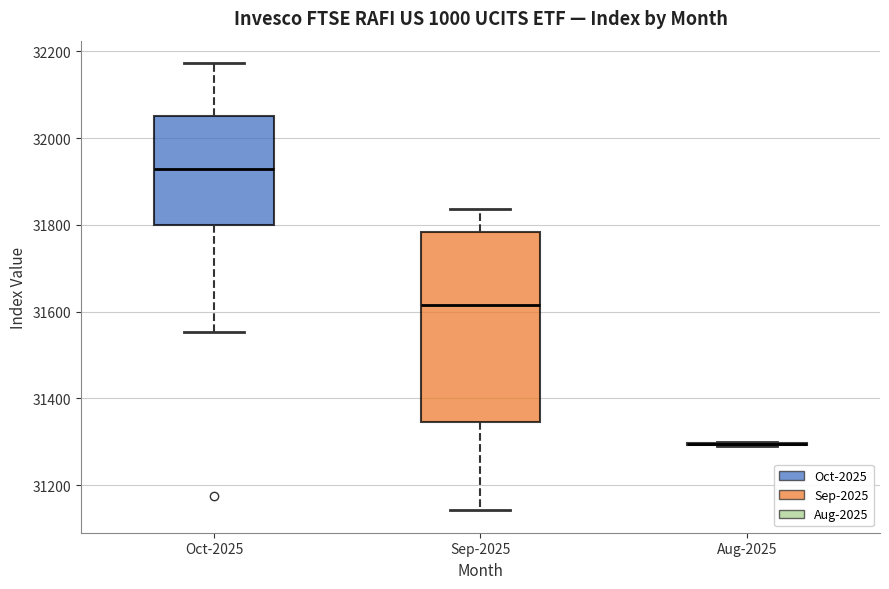

Comparing the boxes themselves (not the whiskers), which one is the tallest?

Sep-2025